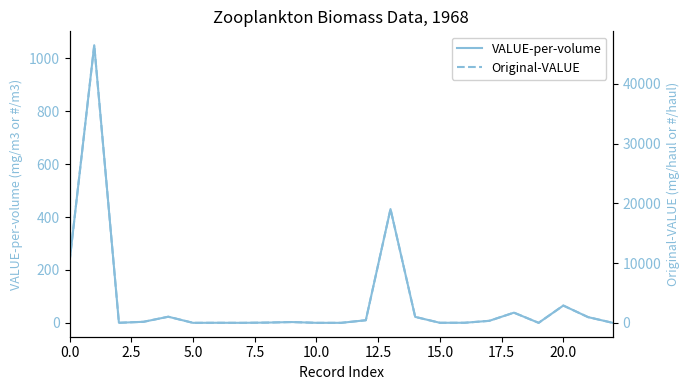

Rank the series by their maximum value, from lowest to highest.

VALUE-per-volume, Original-VALUE